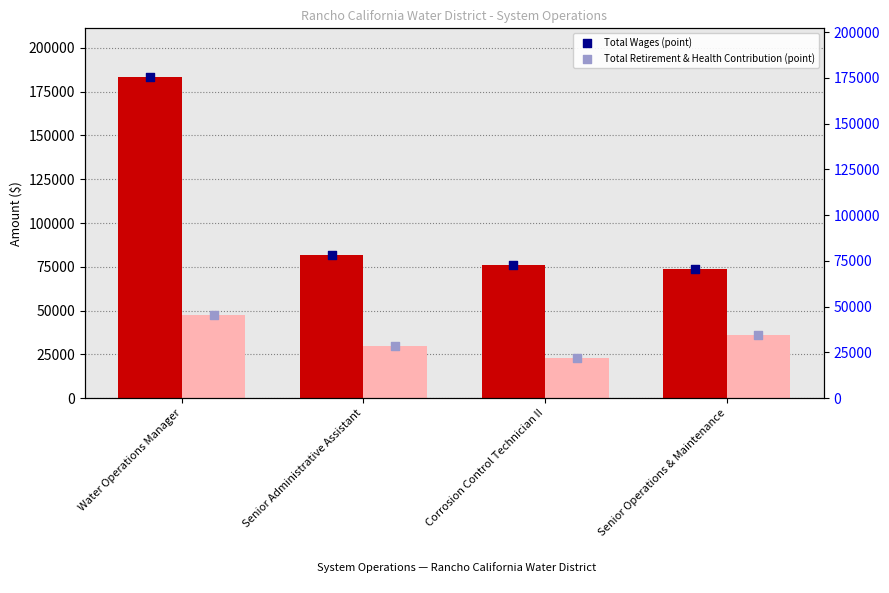

What is the total value across all series at Water Operations Manager?

462174